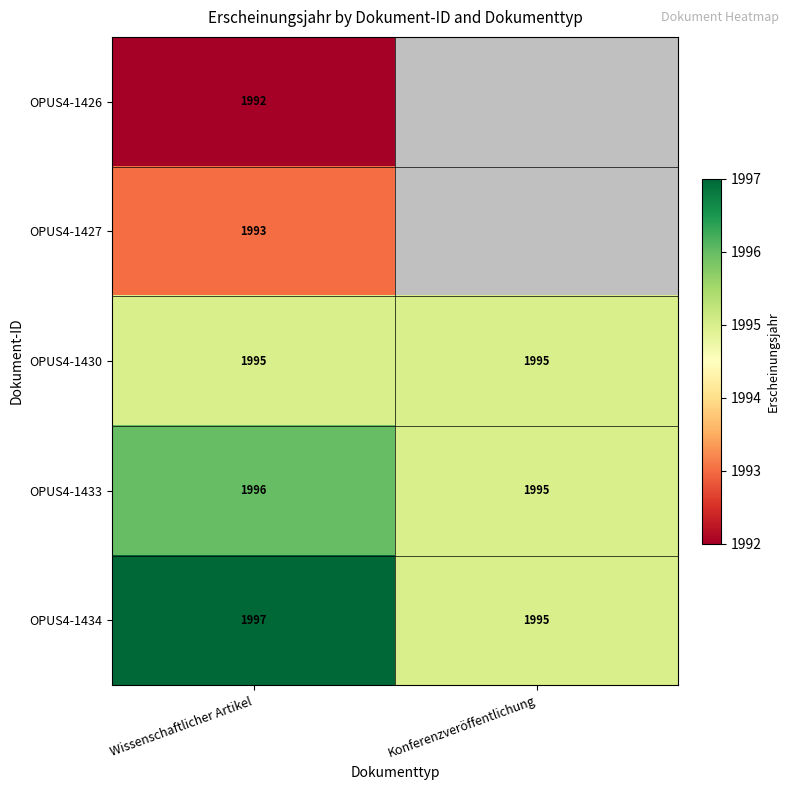

At which category is the sum across all series the highest?

Wissenschaftlicher Artikel